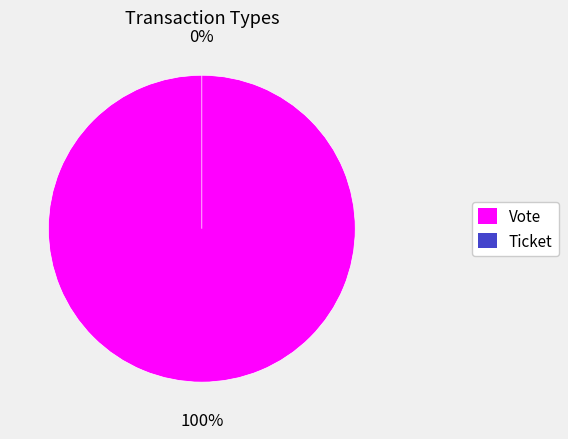

What percentage do Ticket and Vote together represent?

100.0%